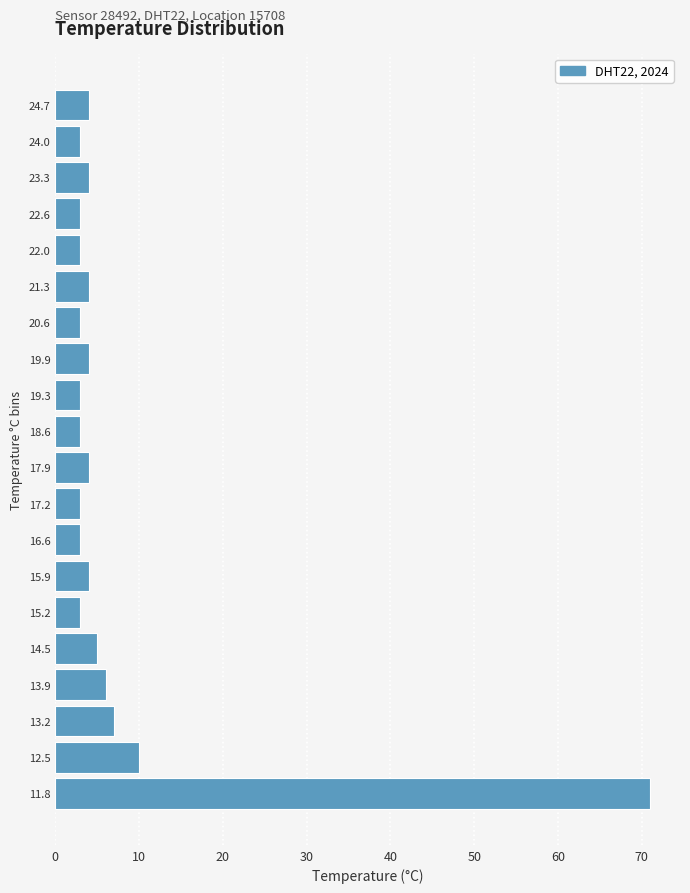

Which range on the y-axis has the longest bar?

11.5 to 12.2